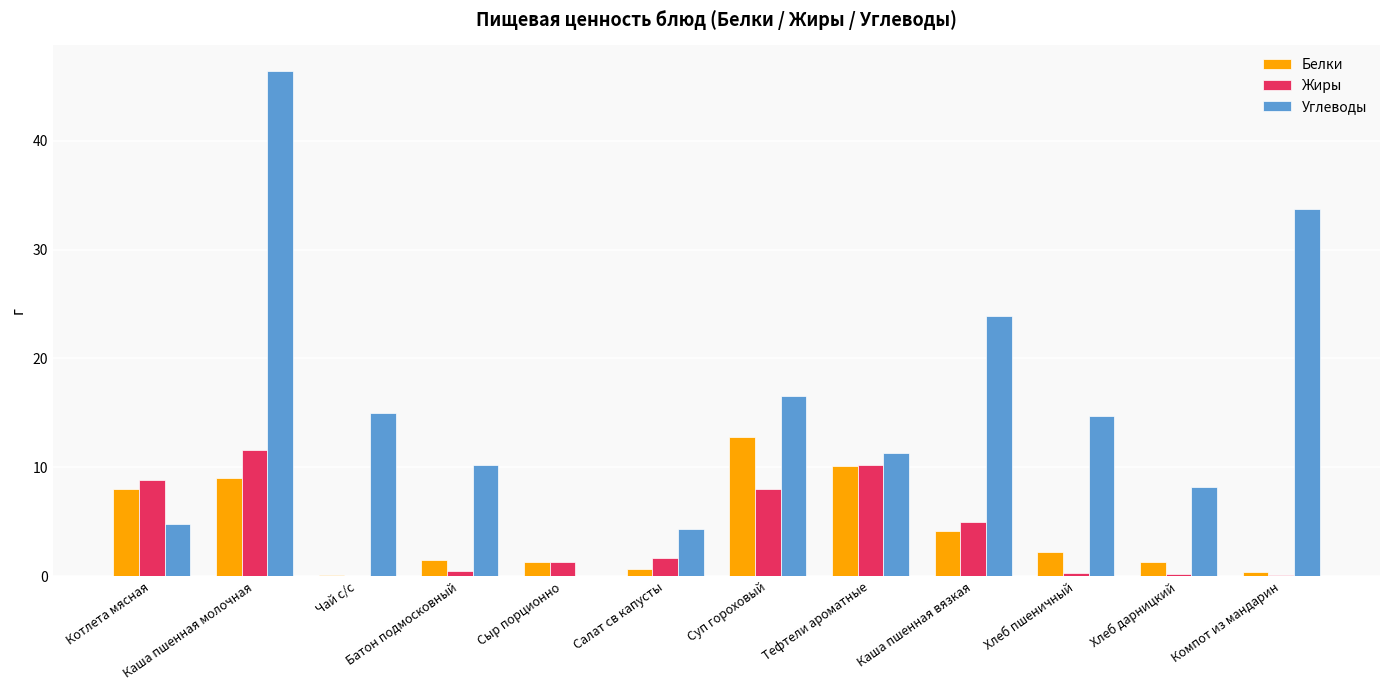

Which series has the widest spread of values?

Углеводы